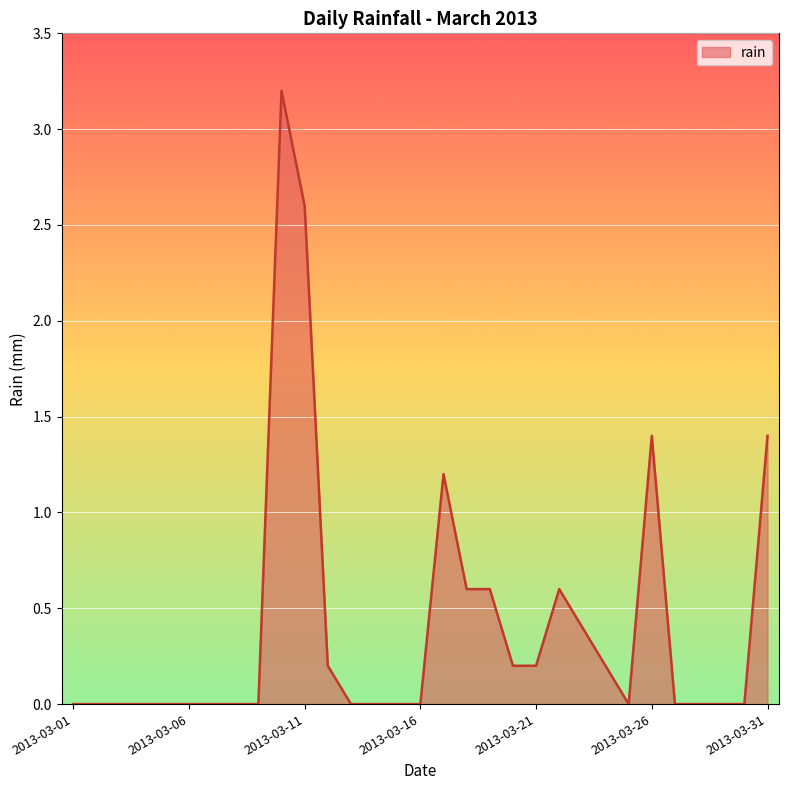

What is the difference between the maximum and minimum values?

3.2